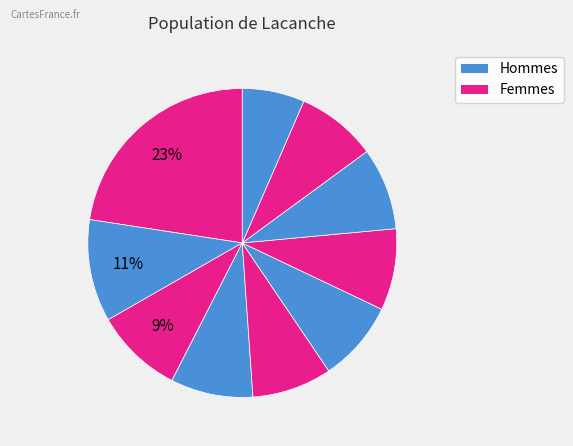

How many slices are in this pie chart?

10